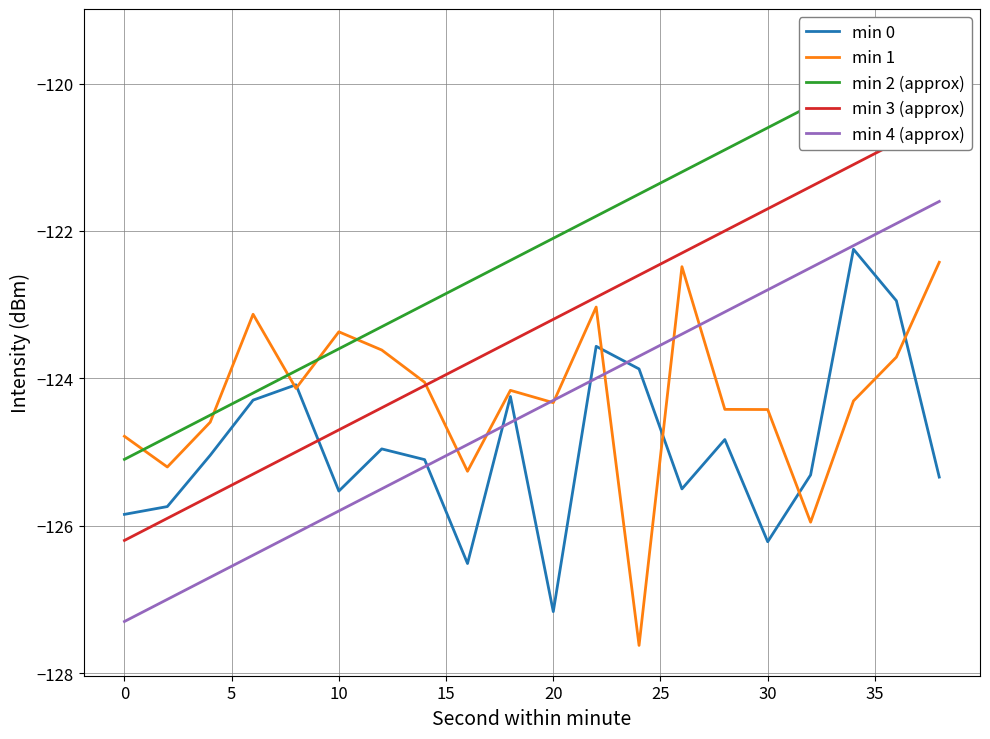

What is the maximum value for min 0?

-122.2